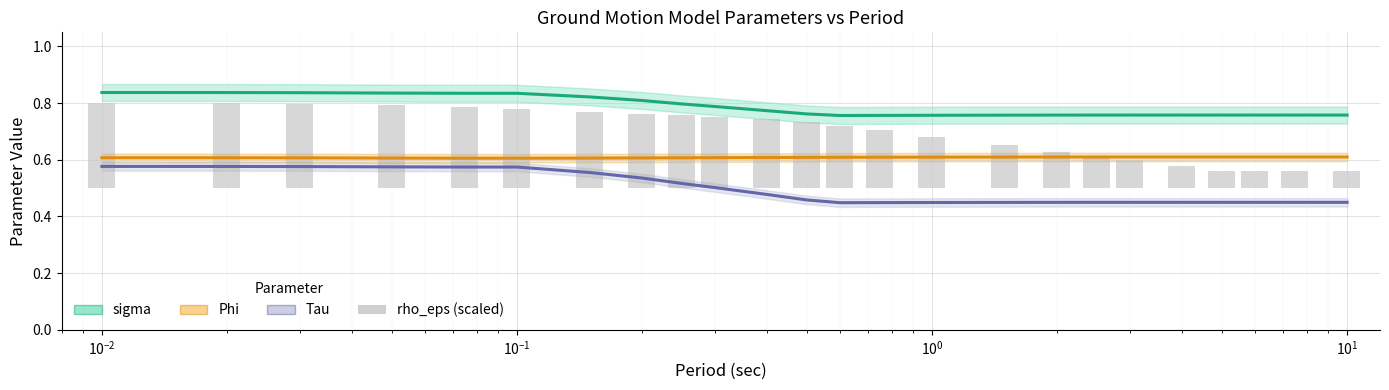

What is the value of the Phi bar at the 12th from the left?

0.6